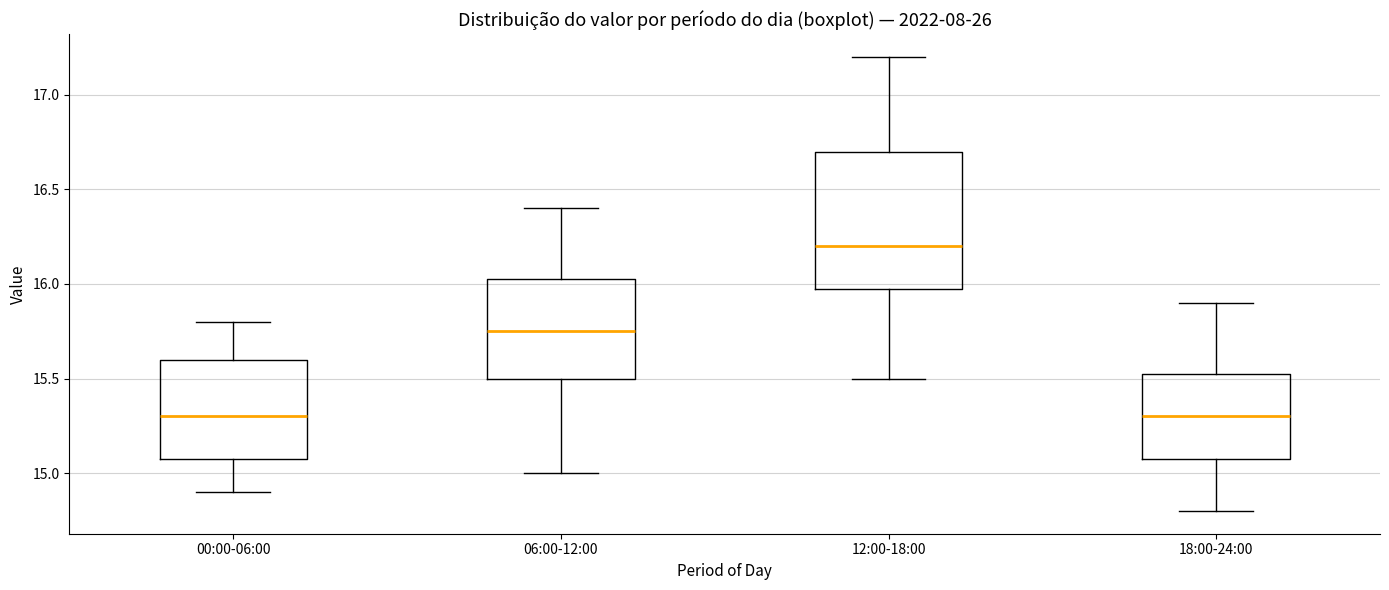

Reading left to right, transcribe this box plot: for each box, give where its median line is, the range the box spans, and where its two whiskers end, as read against the y-axis. The values are not printed on the chart, so give them approximately, as read against the axis.

00:00-06:00: median 15.30, box 15.10 to 15.60, whiskers 14.90 to 15.80
06:00-12:00: median 15.75, box 15.50 to 16.05, whiskers 15.00 to 16.40
12:00-18:00: median 16.20, box 16.00 to 16.70, whiskers 15.50 to 17.20
18:00-24:00: median 15.30, box 15.10 to 15.55, whiskers 14.80 to 15.90